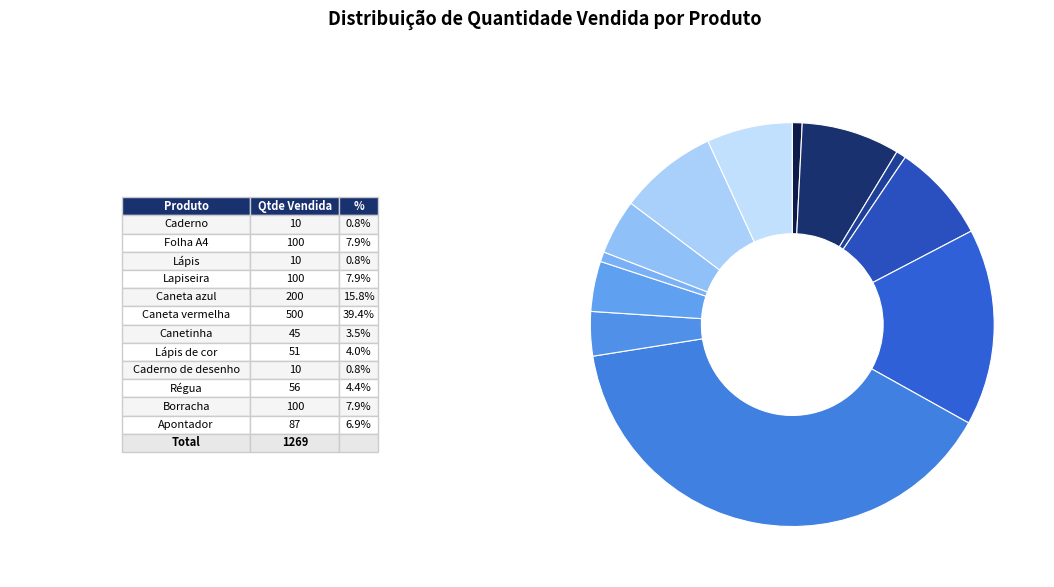

What is the smallest slice in the pie chart?

Caderno